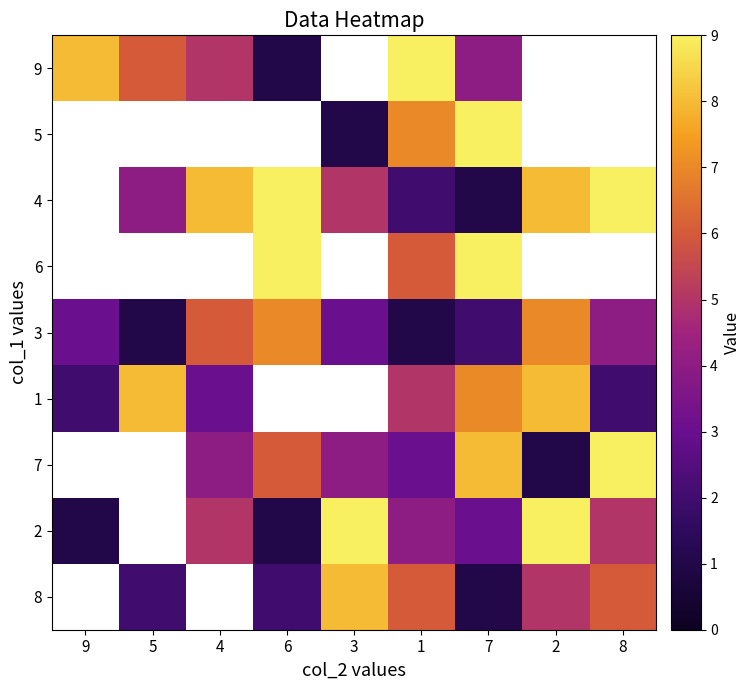

Which has a higher value, 4 or 3?

3